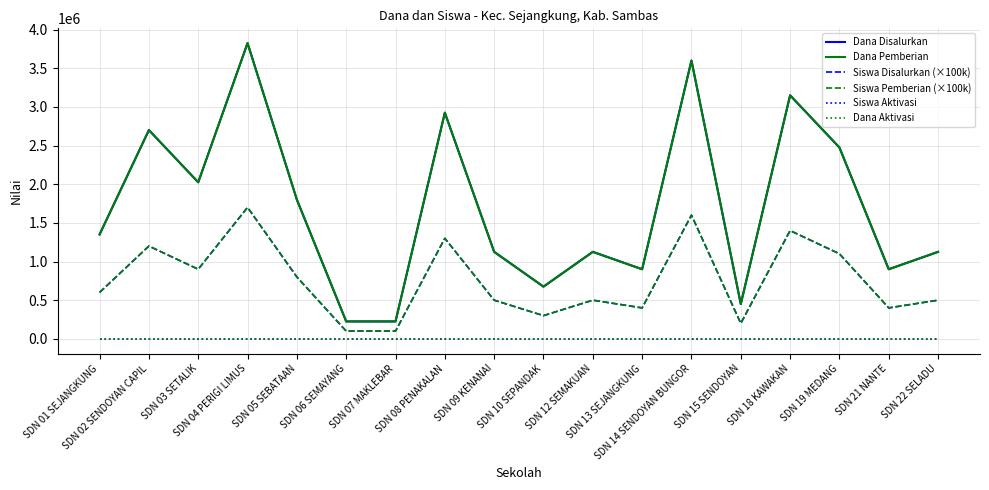

True or false: Dana Aktivasi has more than 0 points higher than both neighbors.

False